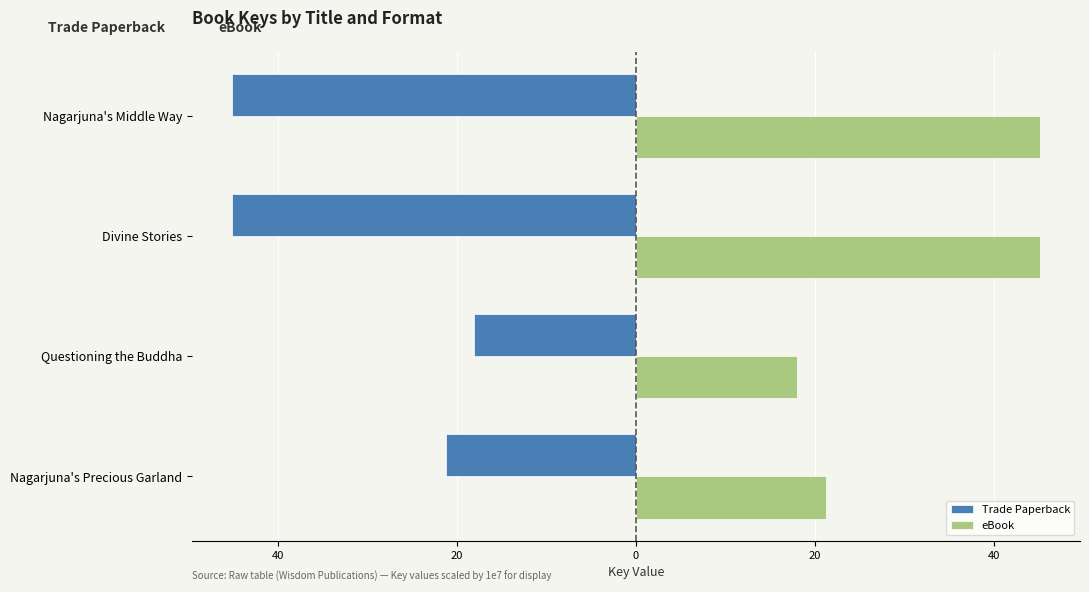

What are all the series names shown in the legend?

Trade Paperback, eBook